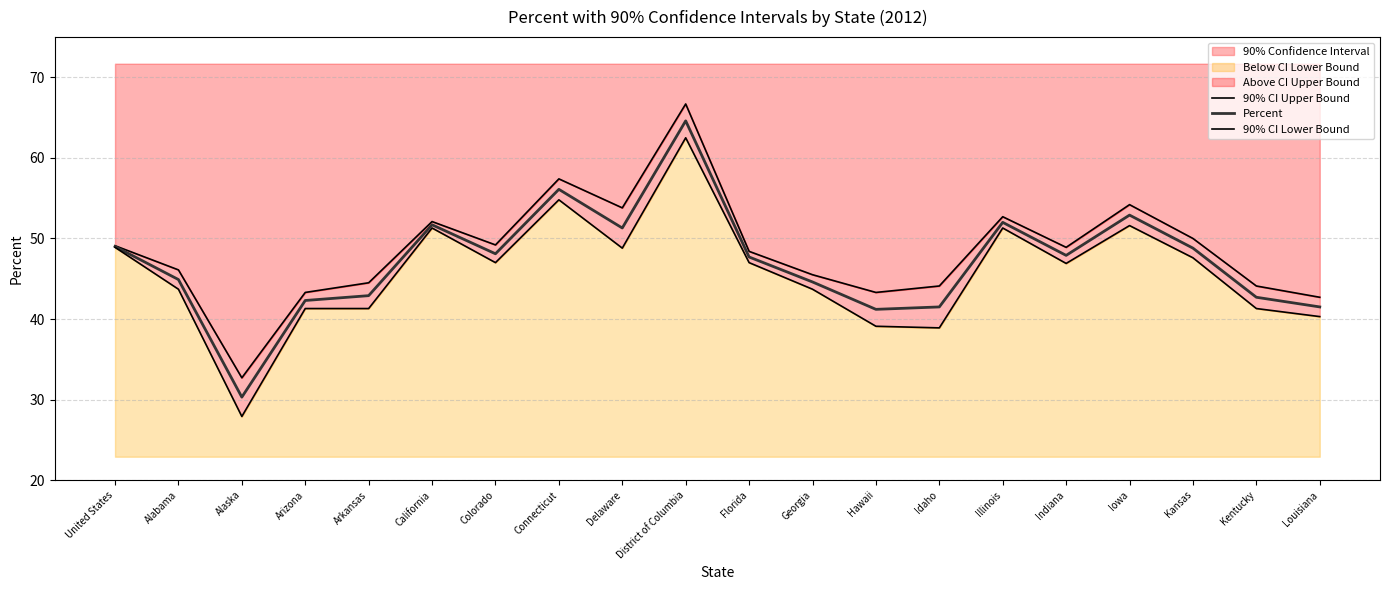

Reading left to right, list all the values displayed in this chart.

90% CI Upper Bound: 49.1	46.1	32.7	43.3	44.5	52.1	49.2	57.4	53.8	66.7	48.4	45.5	43.3	44.1	52.7	48.9	54.2	50.0	44.1	42.7
Percent: 49.0	44.9	30.3	42.3	42.9	51.7	48.1	56.1	51.3	64.6	47.7	44.6	41.2	41.5	52.0	47.9	52.9	48.8	42.7	41.5
90% CI Lower Bound: 48.9	43.7	27.9	41.3	41.3	51.3	47.0	54.8	48.8	62.5	47.0	43.7	39.1	38.9	51.3	46.9	51.6	47.6	41.3	40.3